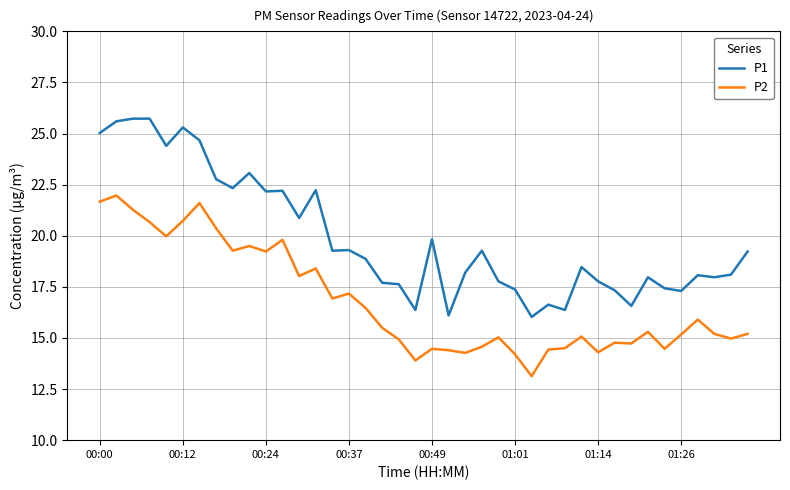

What is the difference between the second highest and second lowest values in the P1 series?

9.6